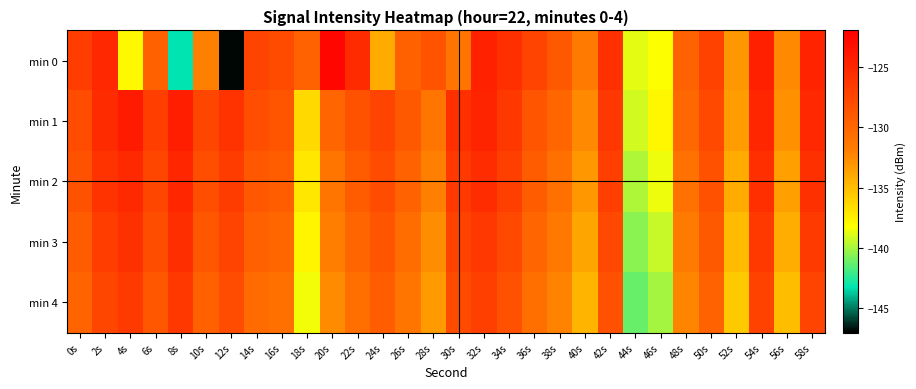

Which series has the widest spread of values?

min 0